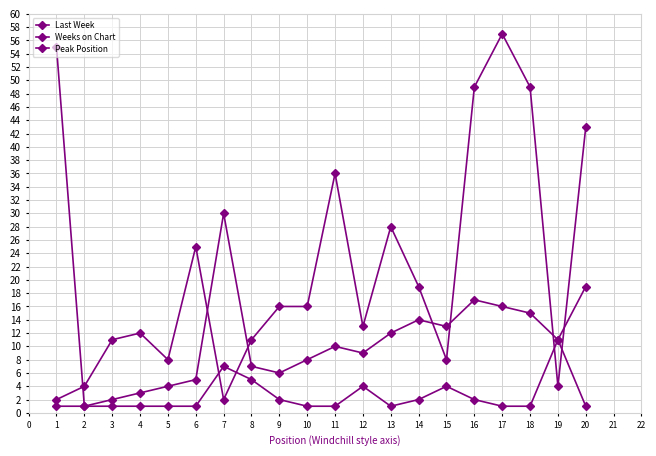

At how many categories does at least one series exceed 19?

9